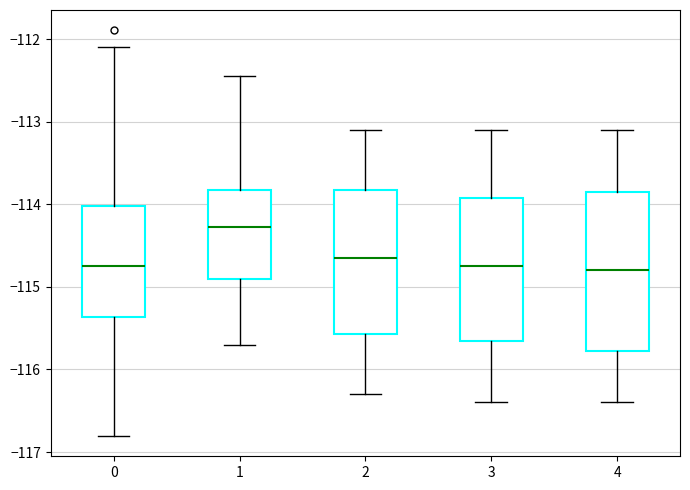

Which box is the tallest, from its lower edge to its upper edge?

4